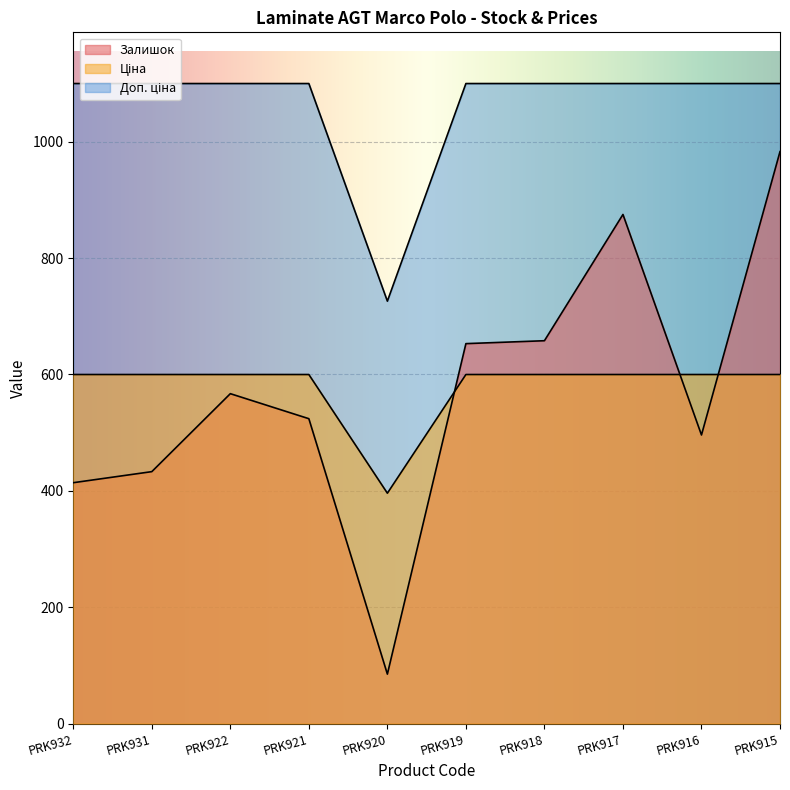

True or false: Доп. ціна and Залишок intersect in this chart.

False